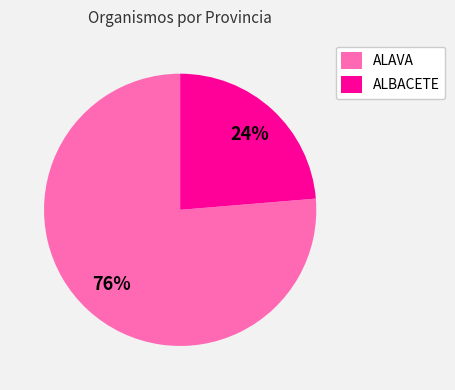

What is the largest slice in the pie chart?

ALAVA